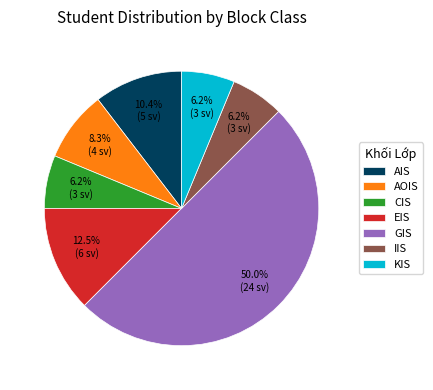

Which slice is the largest?

GIS